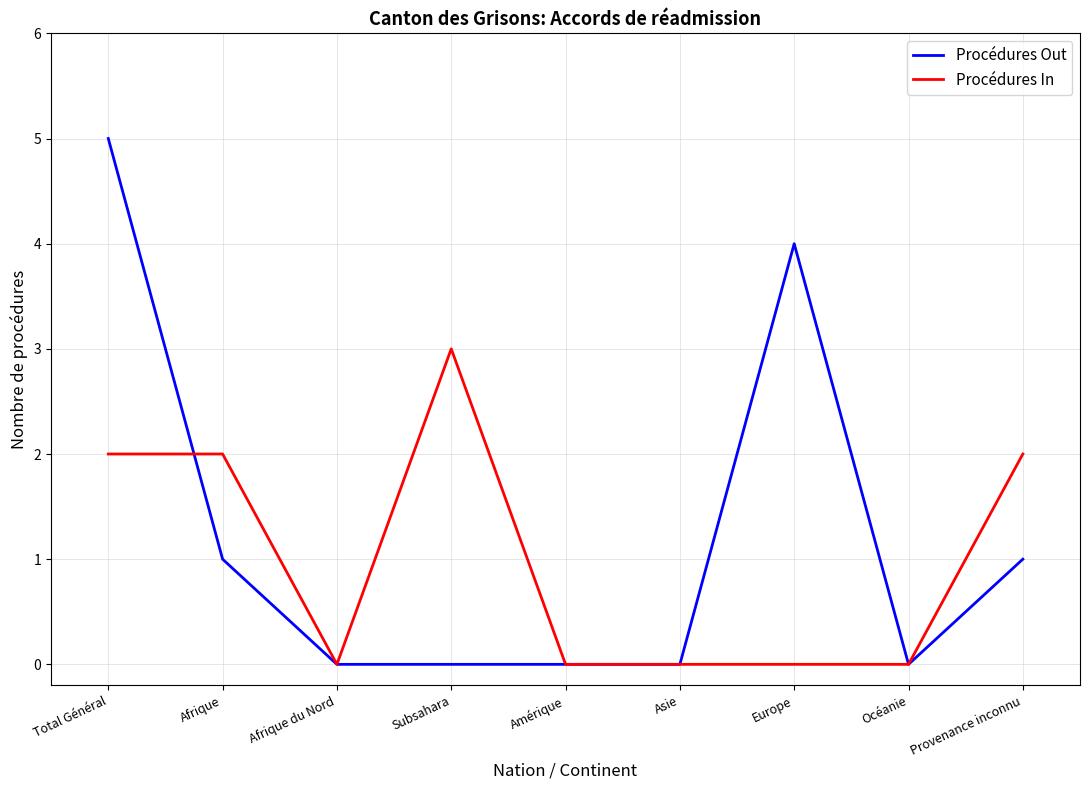

What position from the left is Afrique?

2